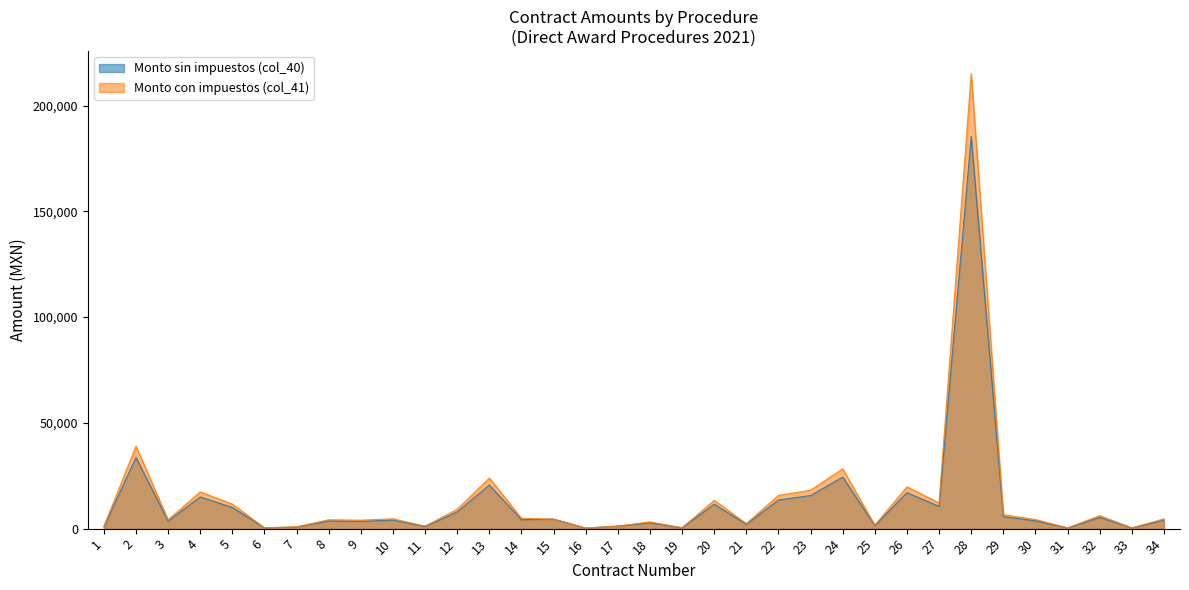

Reading right to left, extract all data points from this chart.

Monto sin impuestos (col_40): 4000.0	310.3	5310.3	311.9	3706.0	5685.0	185413.8	10500.0	17023.3	1420.0	24358.0	15650.9	13550.0	2056.0	11551.9	370.7	2755.0	1214.7	259.5	4499.0	4200.0	20618.7	7910.0	1011.9	4020.0	3449.0	3613.8	744.7	346.6	10000.0	15000.0	3600.0	33619.8	875.0
Monto con impuestos (col_41): 4640.0	360.0	6160.0	361.8	4299.0	6594.6	215080.0	12180.0	19747.0	1647.2	28255.3	18155.0	15718.0	2384.9	13400.2	430.0	3195.8	1214.7	259.5	4499.0	4872.0	23917.7	9175.6	1173.8	4663.2	4000.8	4192.1	863.9	402.0	11600.0	17400.0	4176.0	38999.0	1015.0